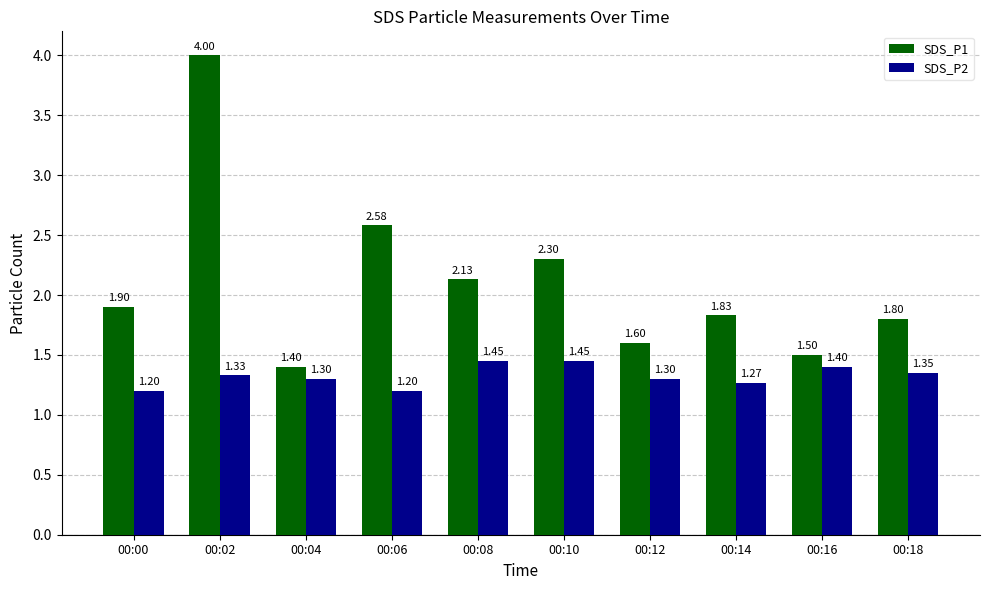

What is the average value of the SDS_P2 series?

1.3